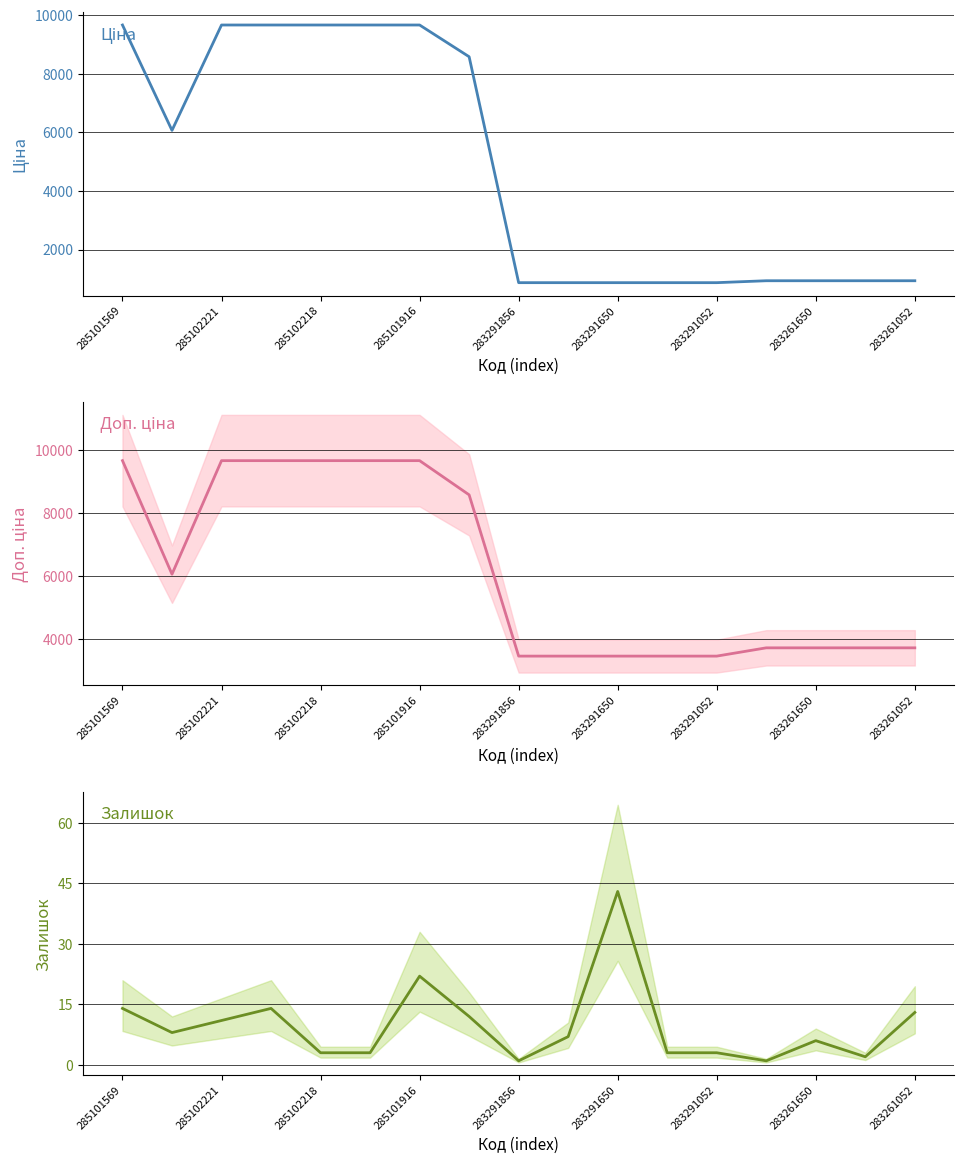

What position from the right is 15?

2